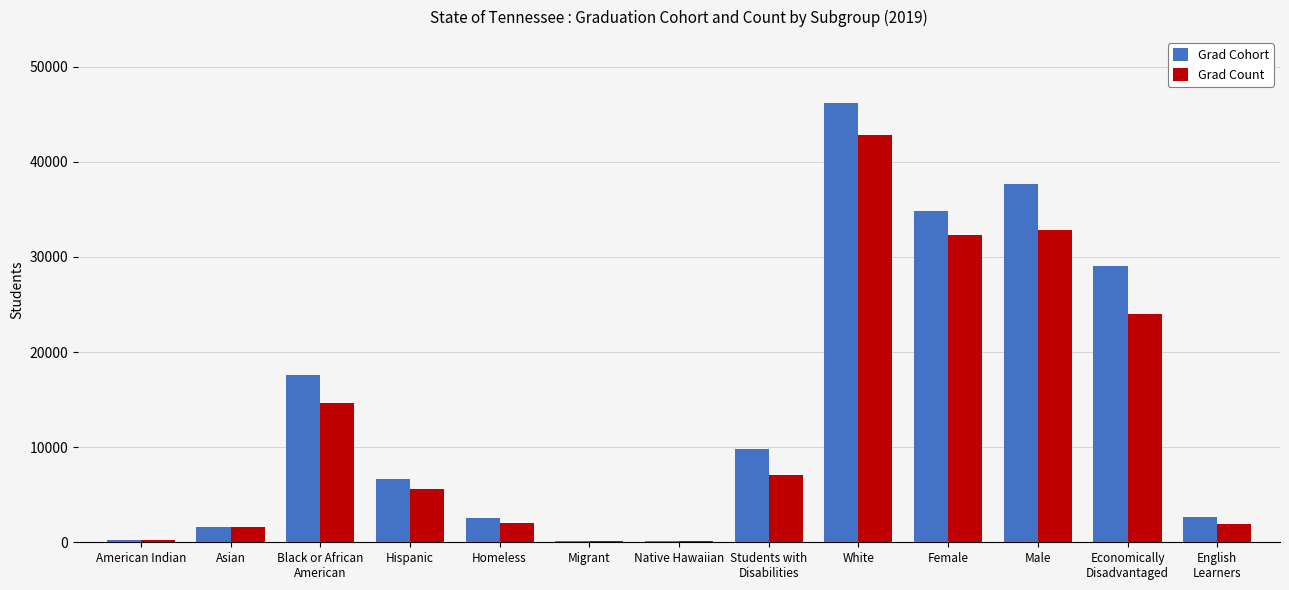

The value of Grad Cohort at Migrant is 180. True or false?

True